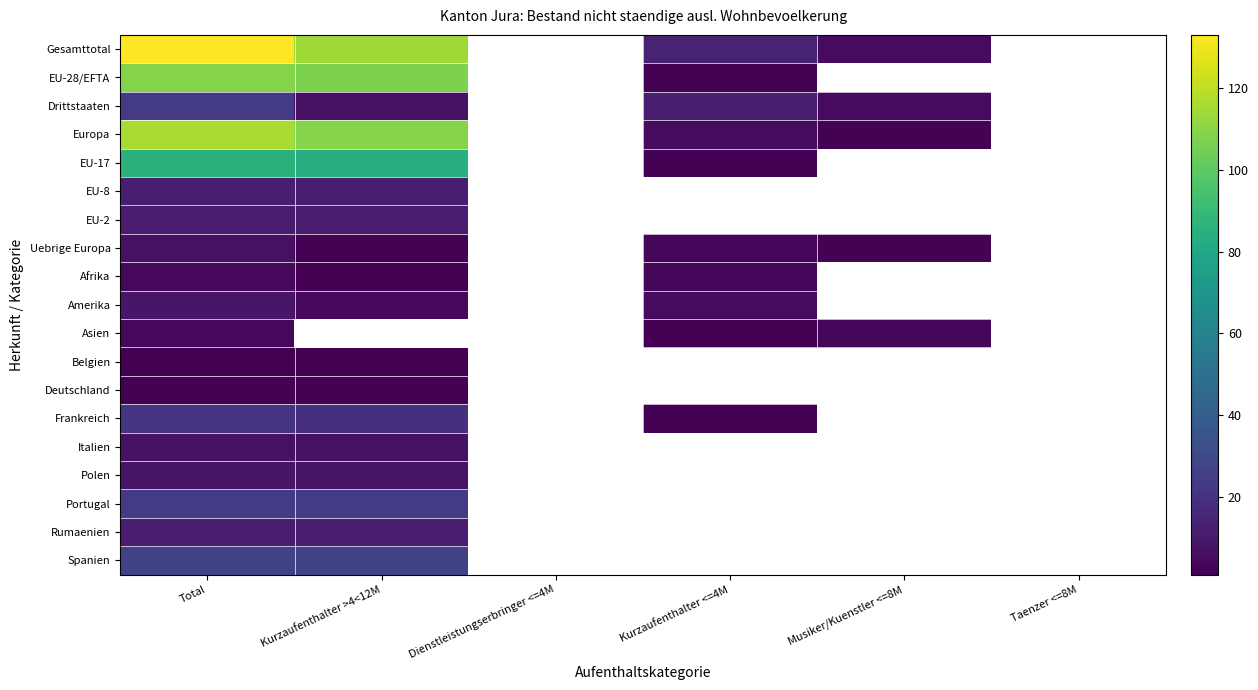

At Total, list the series in order from smallest to largest.

Belgien, Deutschland, Afrika, Asien, Uebrige Europa, Italien, Polen, Amerika, EU-2, Rumaenien, EU-8, Frankreich, Drittstaaten, Portugal, Spanien, EU-17, EU-28/EFTA, Europa, Gesamttotal